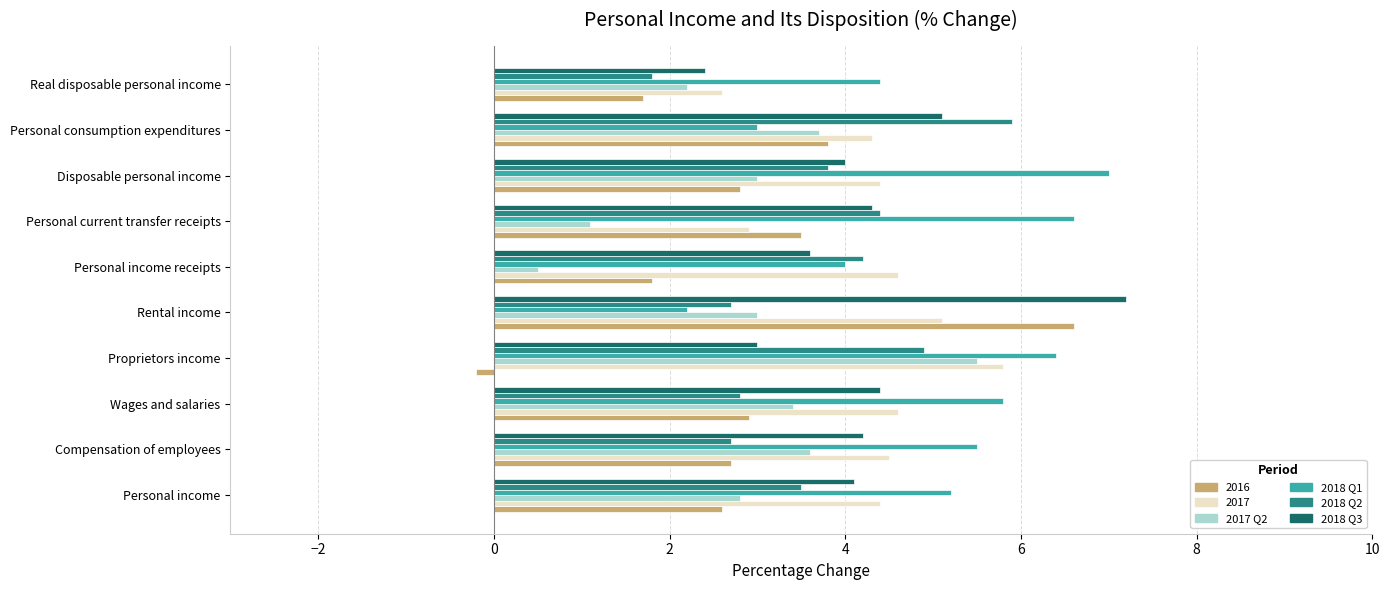

What is the difference between the maximum and minimum values in the 2016 series?

6.8